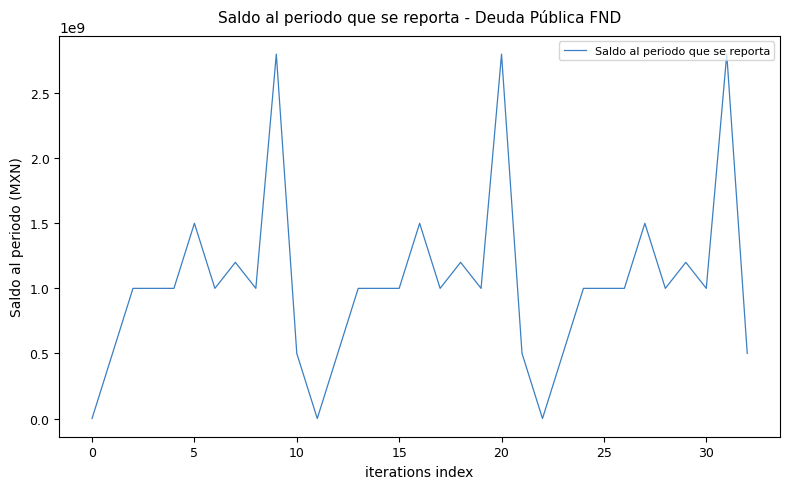

What is the greatest value displayed?

2800000000